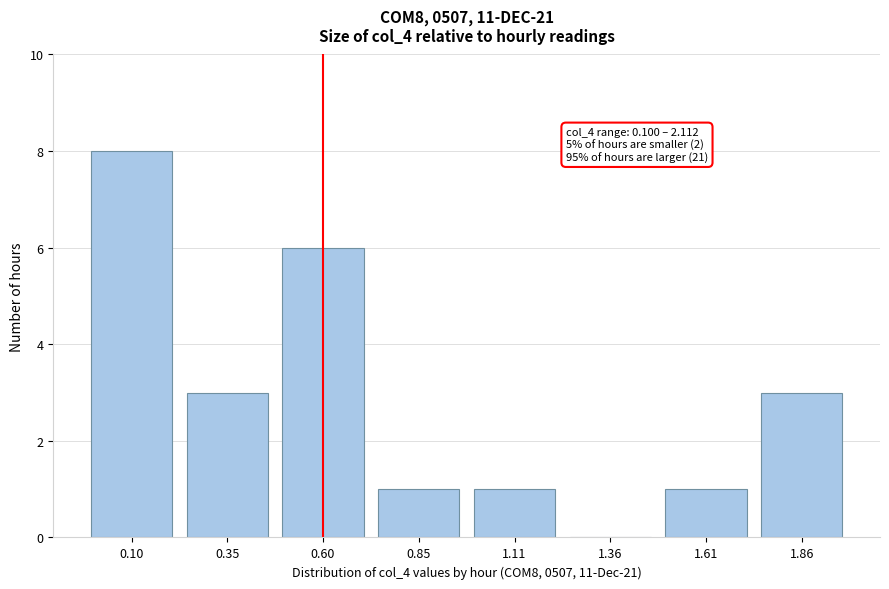

Reading left to right, extract all data points from this chart.

0.10=8	0.35=3	0.60=6	0.85=1	1.11=1	1.36=0	1.61=1	1.86=3